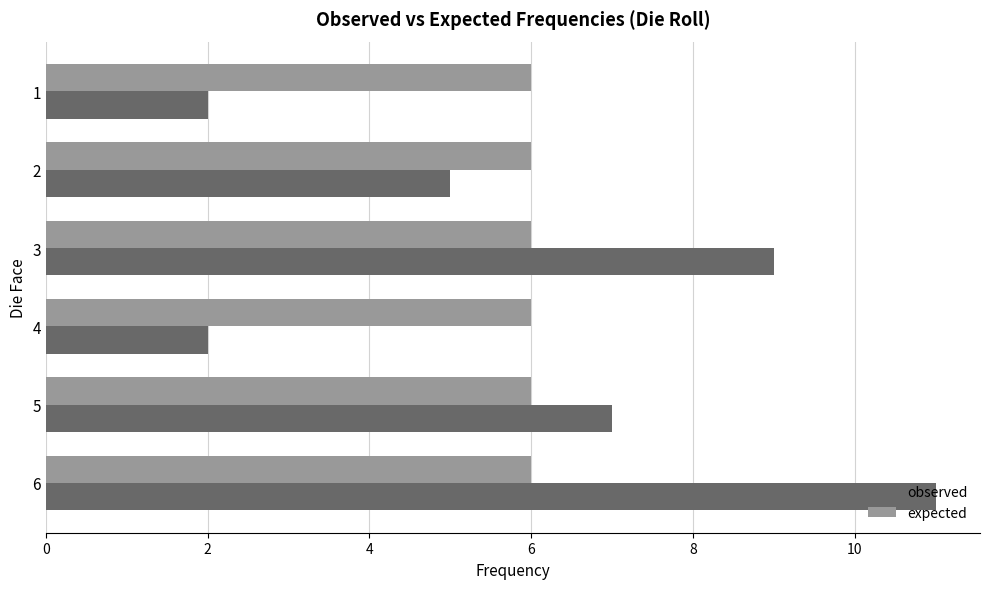

The observed series shows 6.8 at 2. True or false?

False